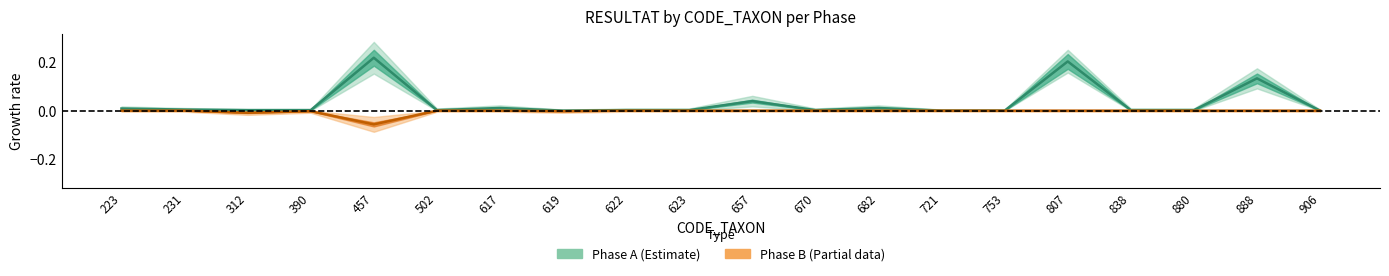

What is the greatest value displayed?

0.2